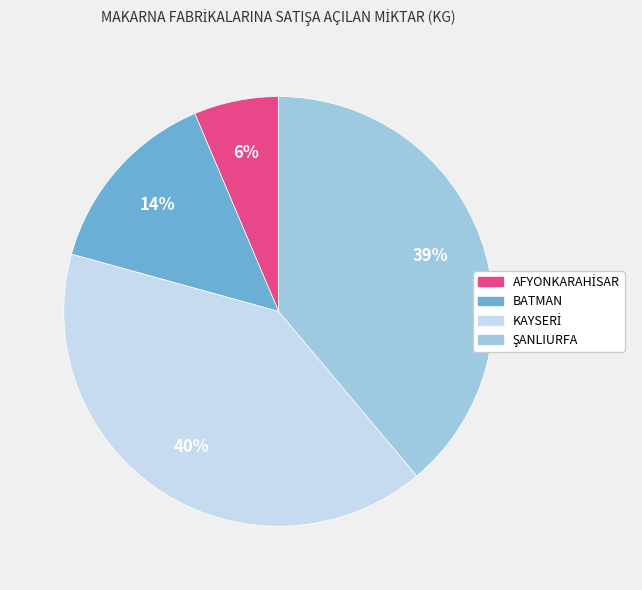

Does any single category account for the majority?

No